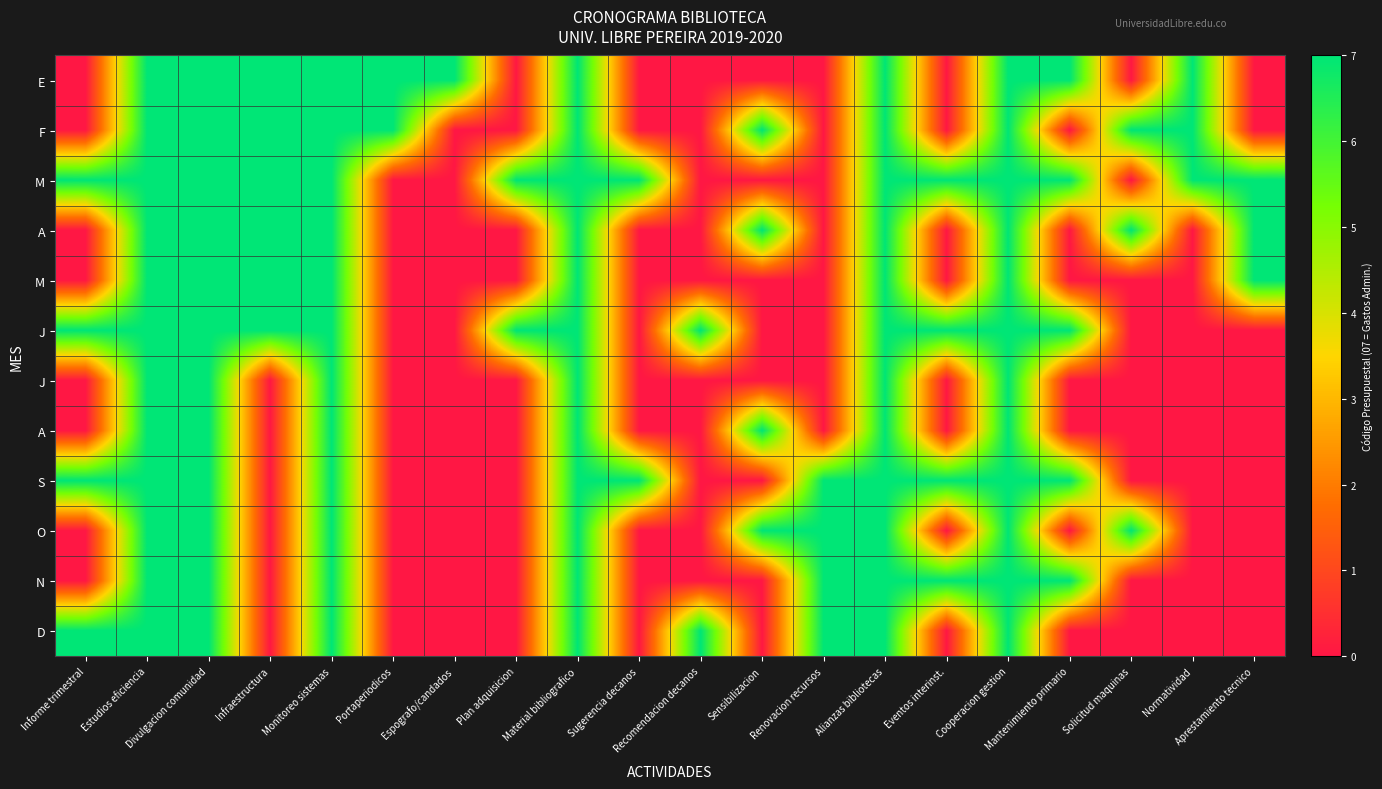

How many distinct data groups are displayed?

12